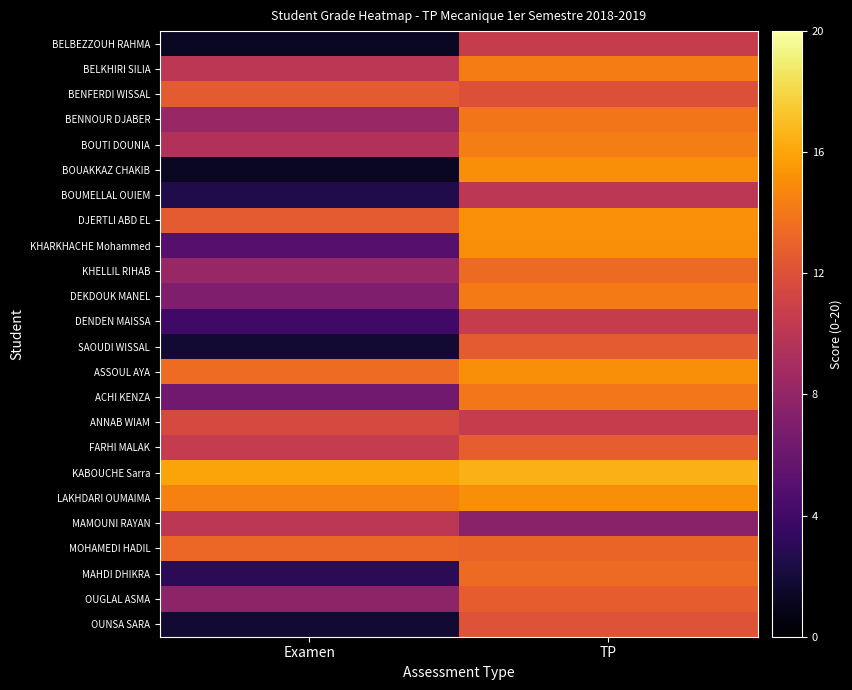

Rank the series by their maximum value, from lowest to highest.

MAMOUNI RAYAN, BOUMELLAL OUIEM, BELBEZZOUH RAHMA, DENDEN MAISSA, ANNAB WIAM, OUNSA SARA, BENFERDI WISSAL, SAOUDI WISSAL, OUGLAL ASMA, FARHI MALAK, MOHAMEDI HADIL, KHELLIL RIHAB, MAHDI DHIKRA, BENNOUR DJABER, ACHI KENZA, DEKDOUK MANEL, BELKHIRI SILIA, BOUTI DOUNIA, BOUAKKAZ CHAKIB, KHARKHACHE Mohammed, LAKHDARI OUMAIMA, ASSOUL AYA, DJERTLI ABD EL, KABOUCHE Sarra